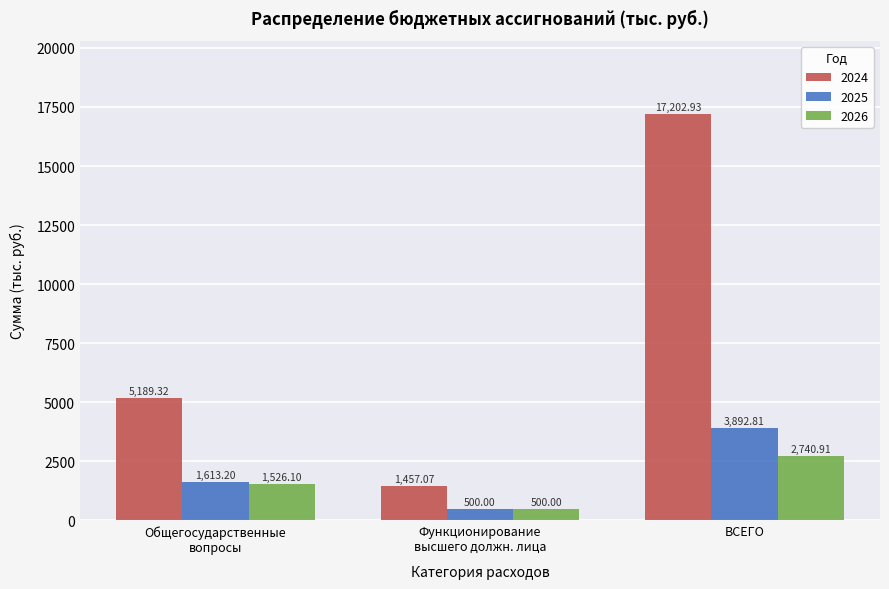

What position from the right is ВСЕГО?

1